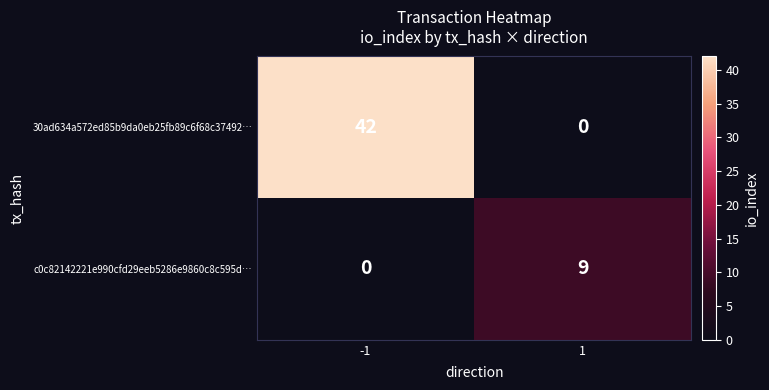

What is the highest value of the 30ad634a572ed85b9da0eb25fb89c6f68c37492… series?

42